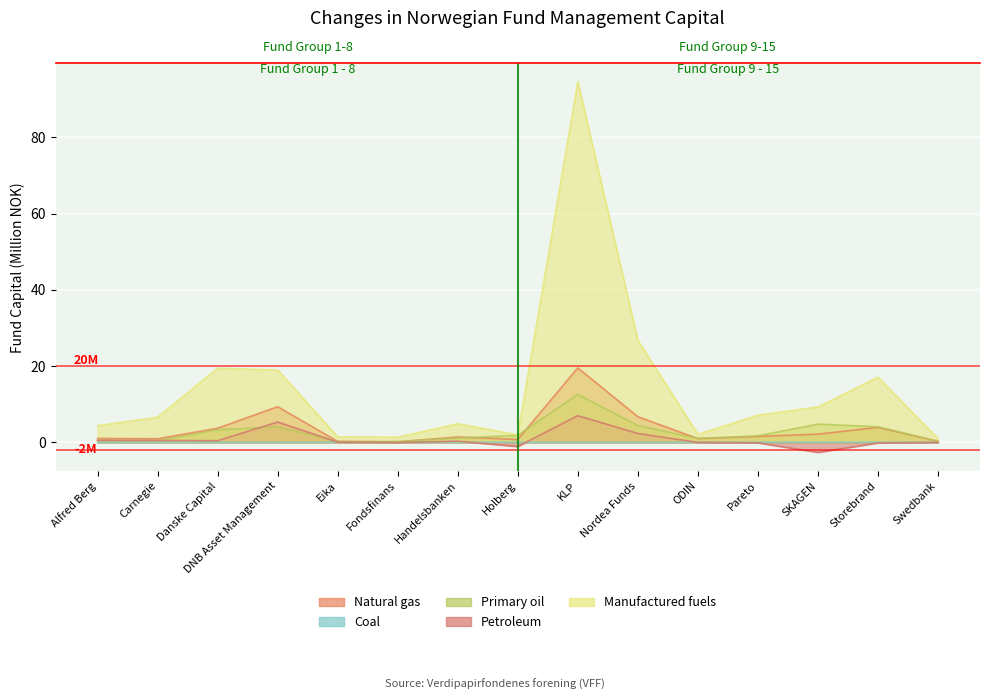

What is the maximum value for Petroleum?

7.0